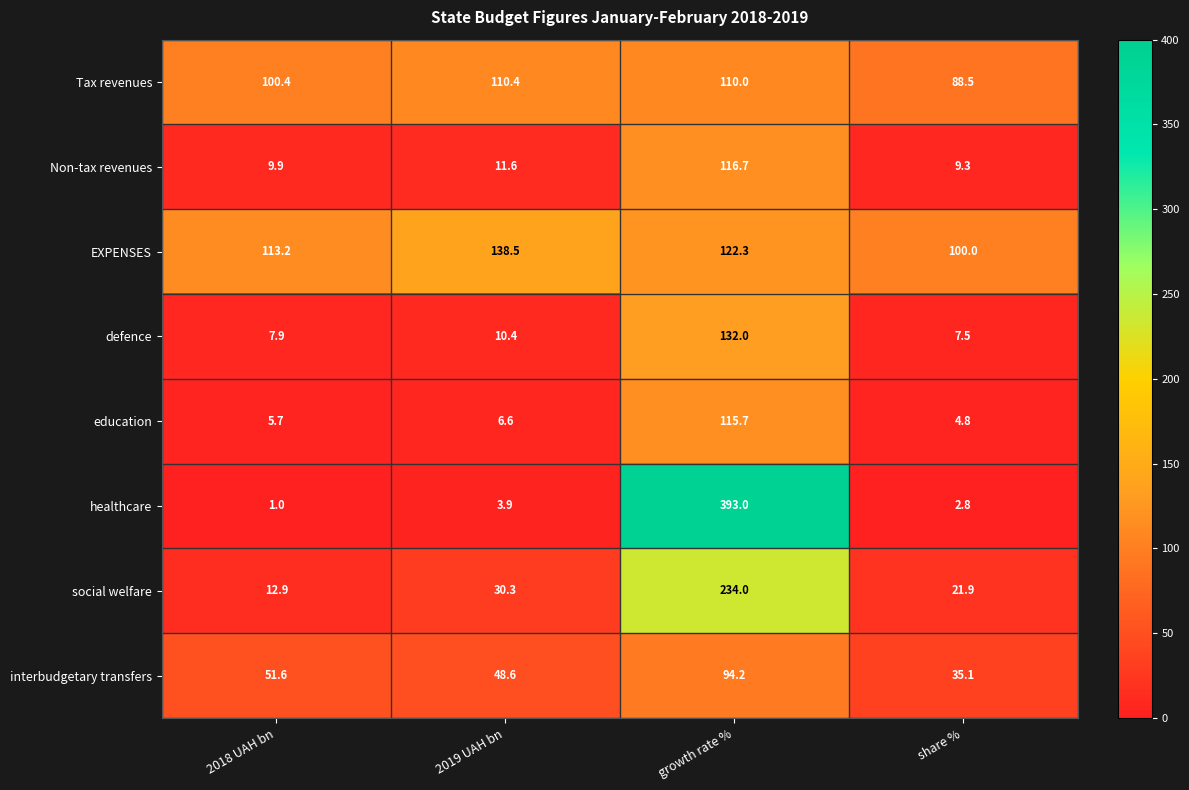

At how many categories does at least one series exceed 327?

1